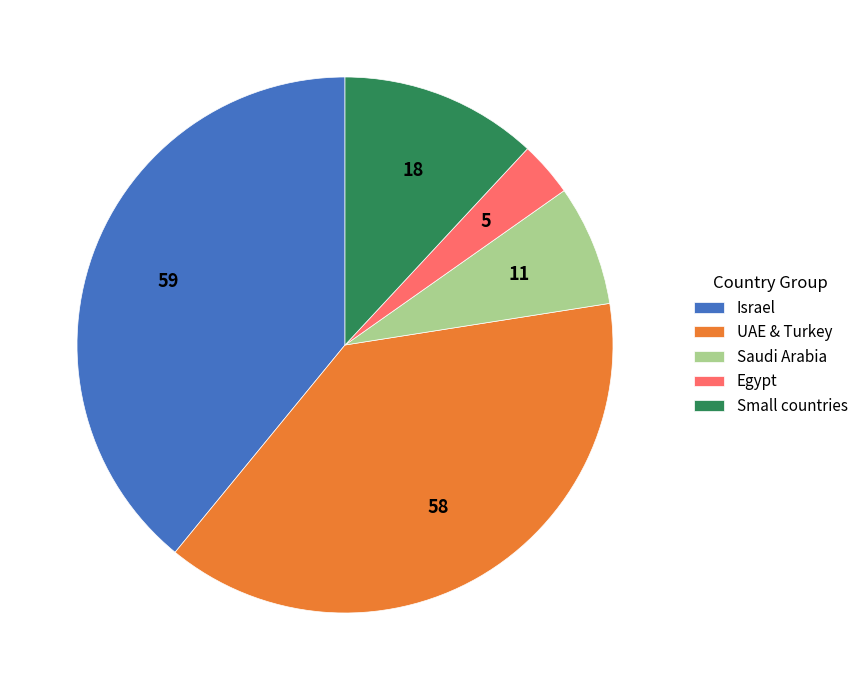

Which category has the smallest portion of the pie?

Egypt